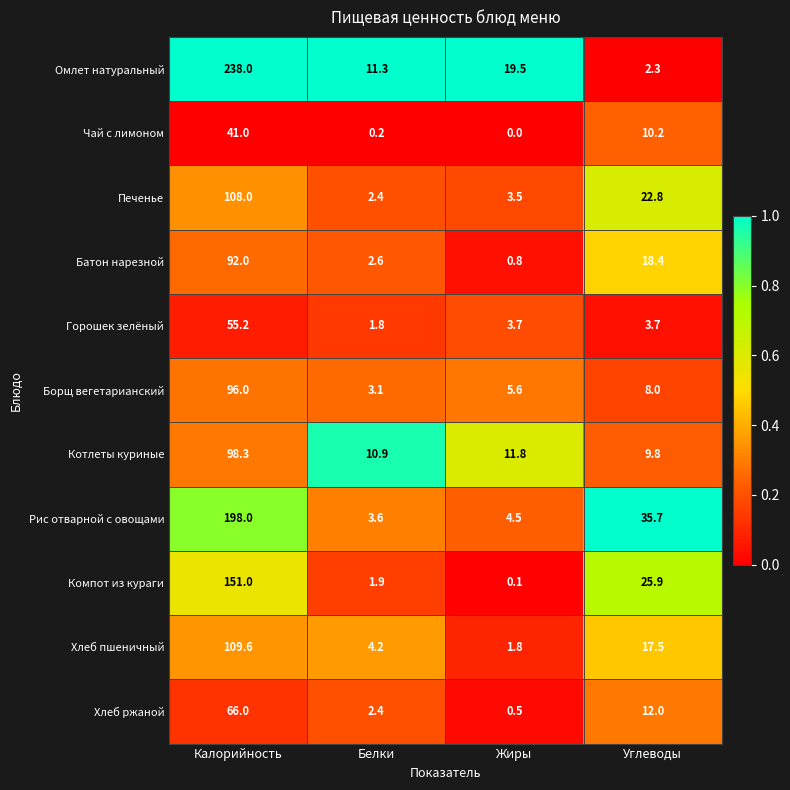

What is the difference between the second highest and minimum values in the Омлет натуральный series?

17.2